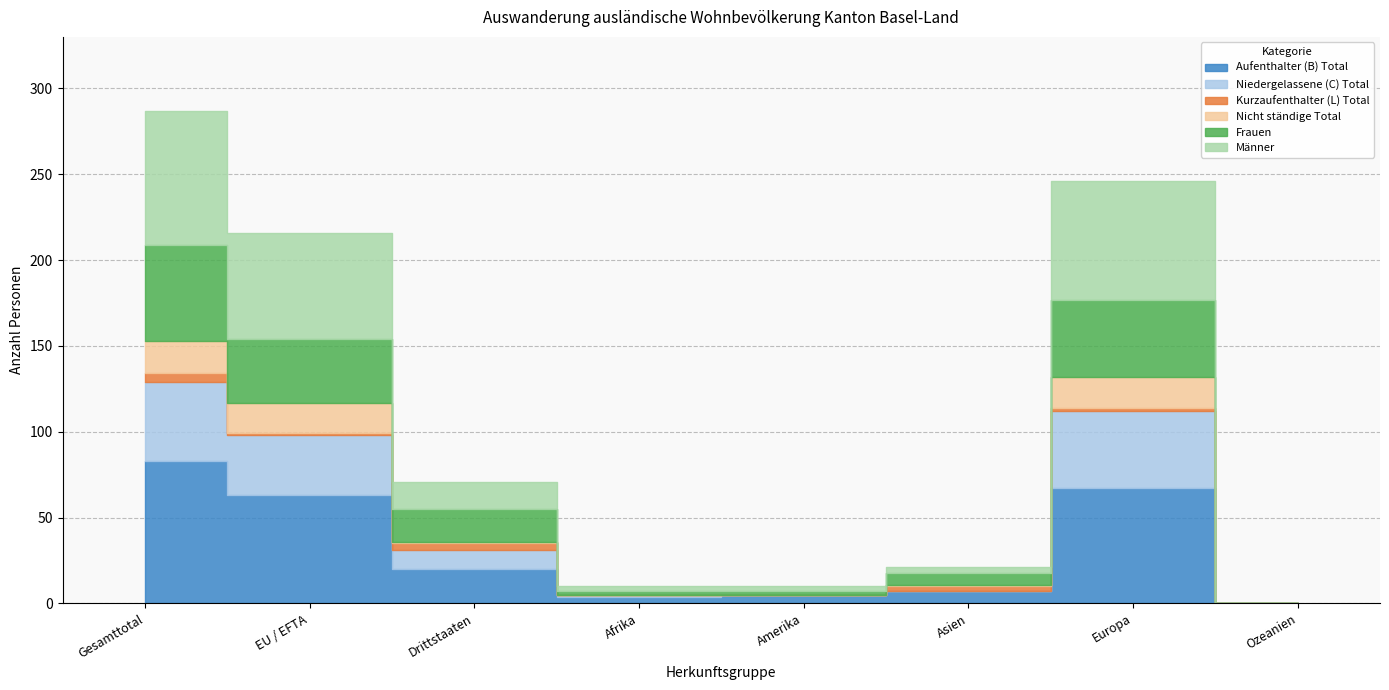

What is the label of the 2nd point from the left?

EU / EFTA